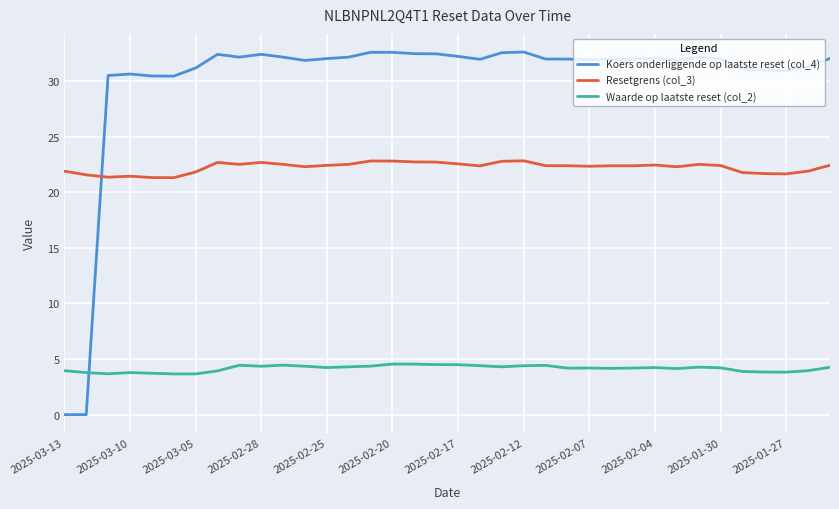

Rank the series by their average value, from highest to lowest.

Koers onderliggende op laatste reset (col_4), Resetgrens (col_3), Waarde op laatste reset (col_2)